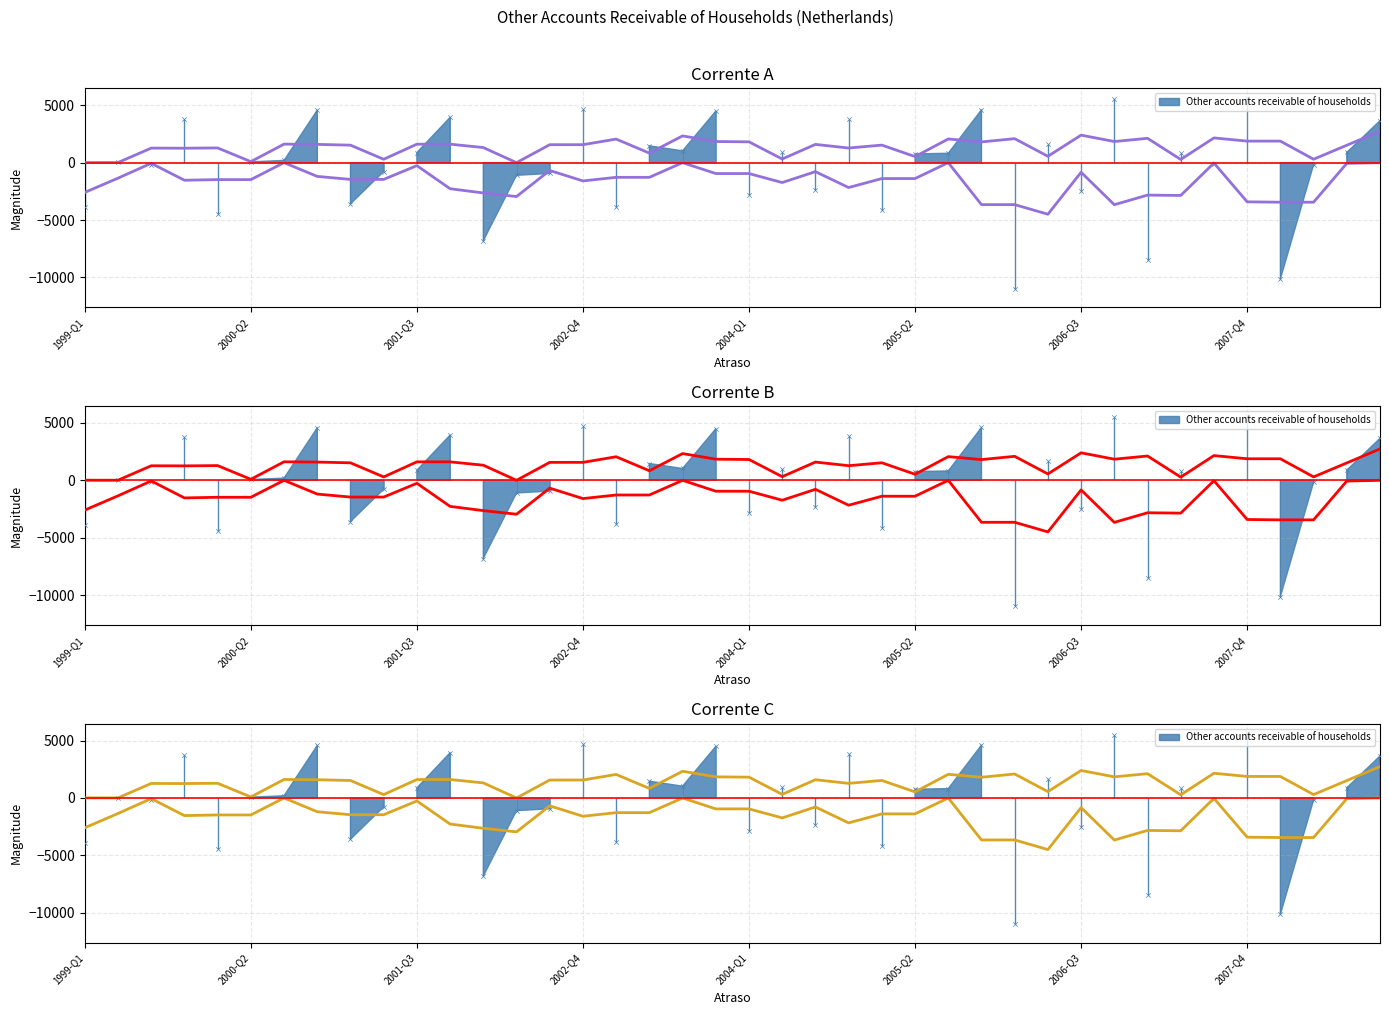

Which has a higher value, 2007-Q4 or 2006-Q3?

2007-Q4